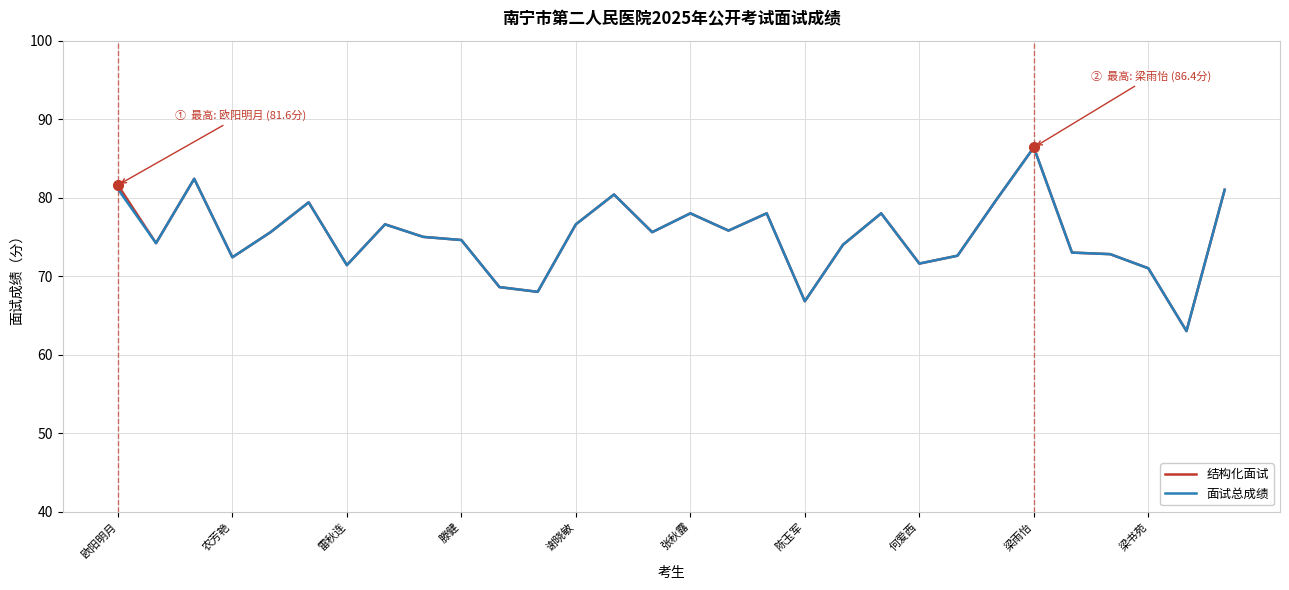

What is the smallest value displayed?

63.0